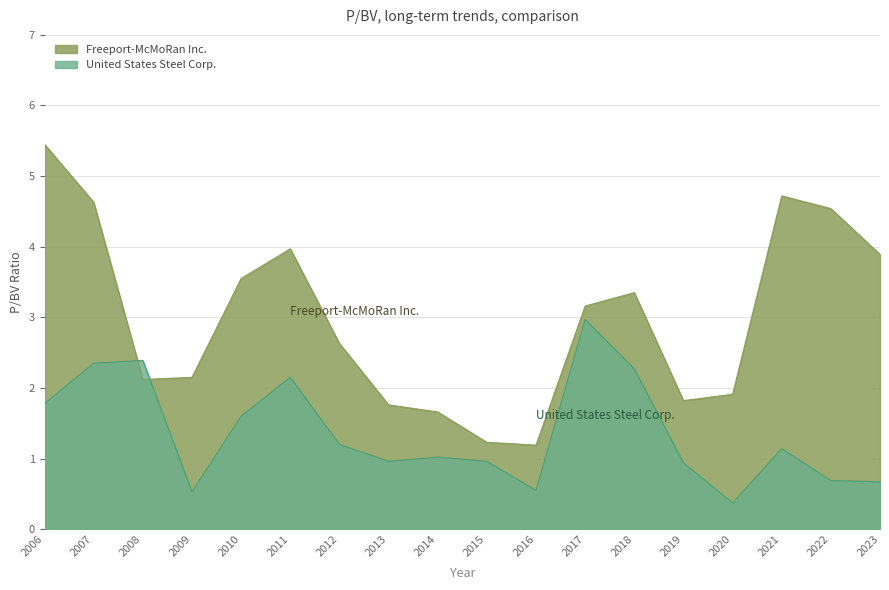

At how many categories does at least one series exceed 0?

18